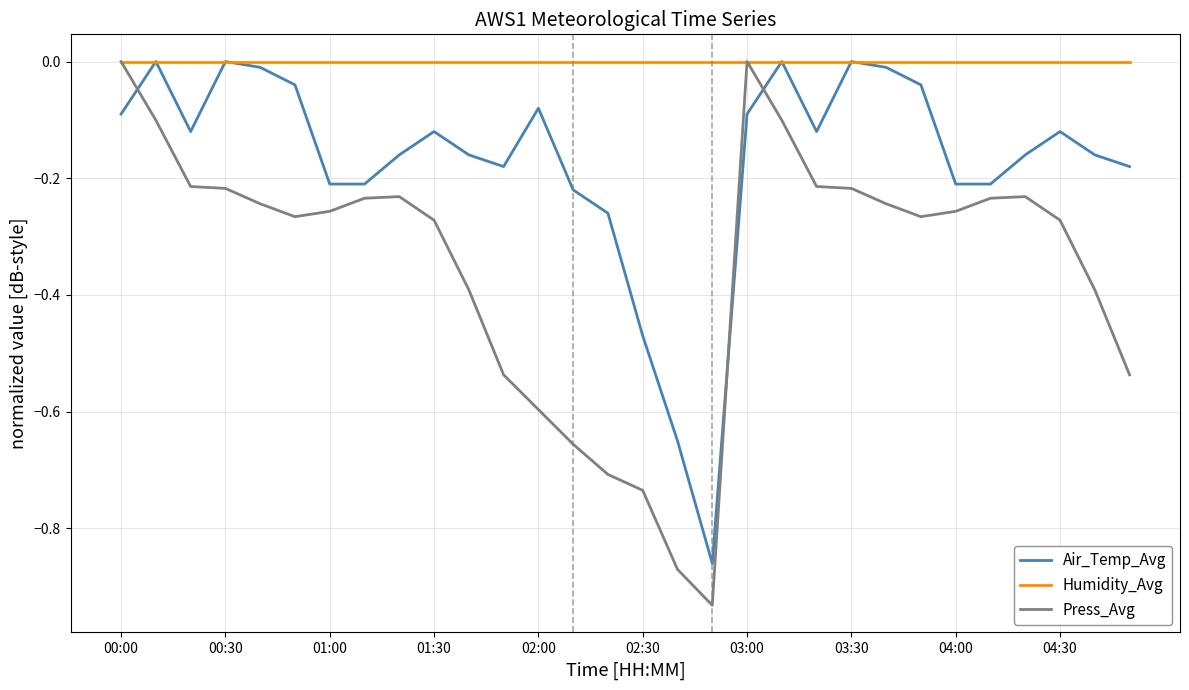

Which series has the largest range (max minus min)?

Press_Avg